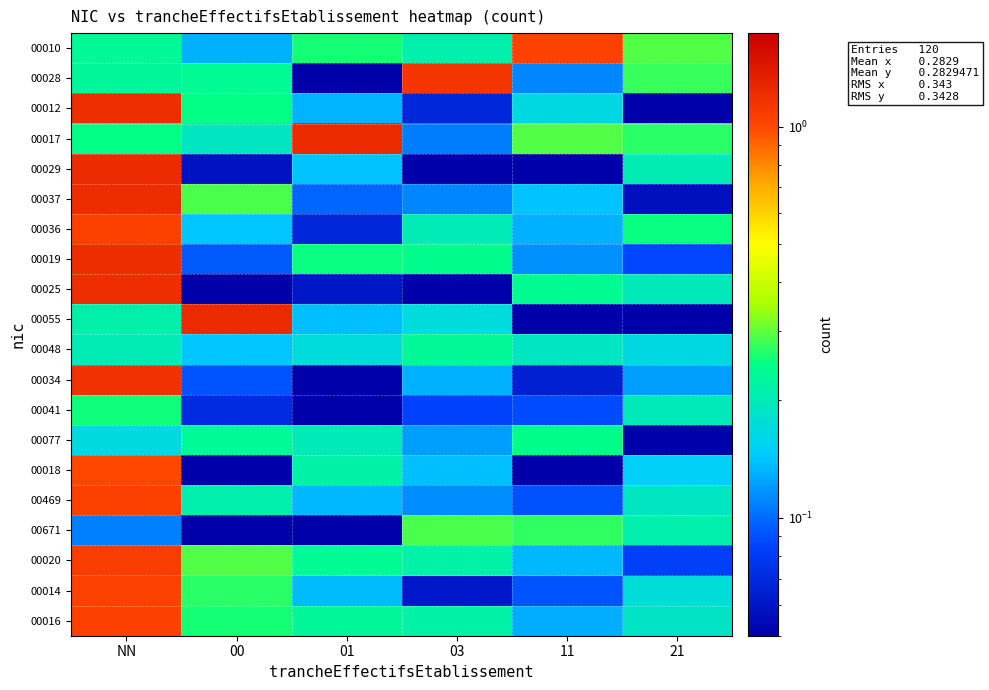

Which series has the widest spread of values?

00029